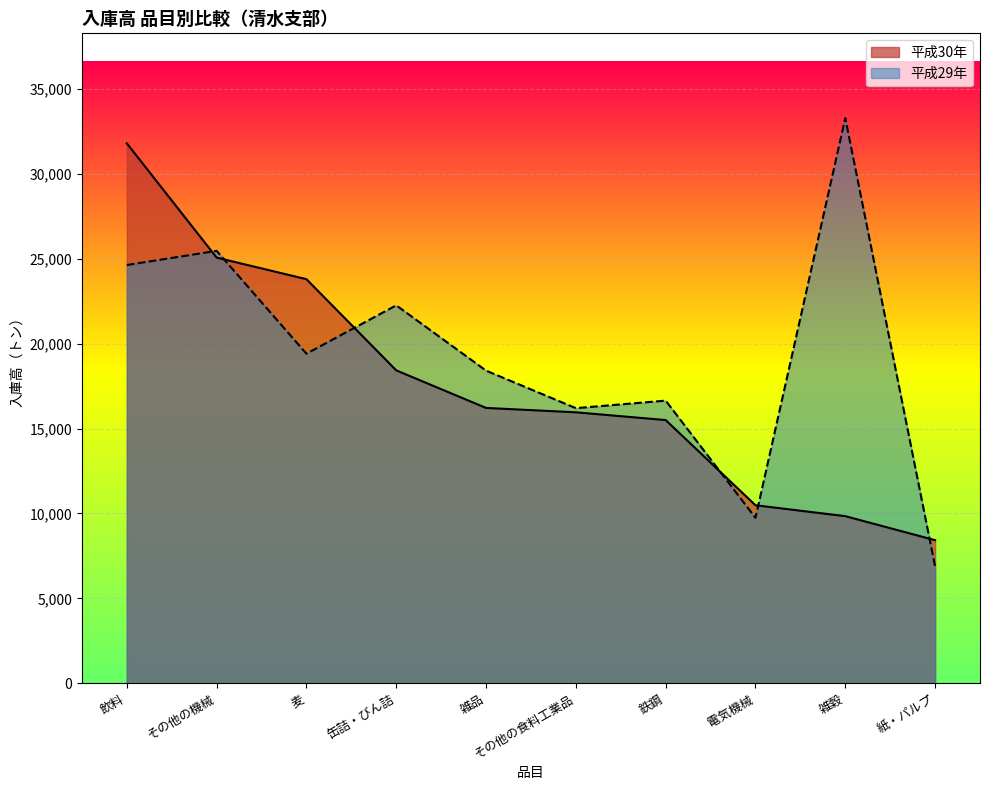

What is the spread (max minus min) of values at 飲料?

7166